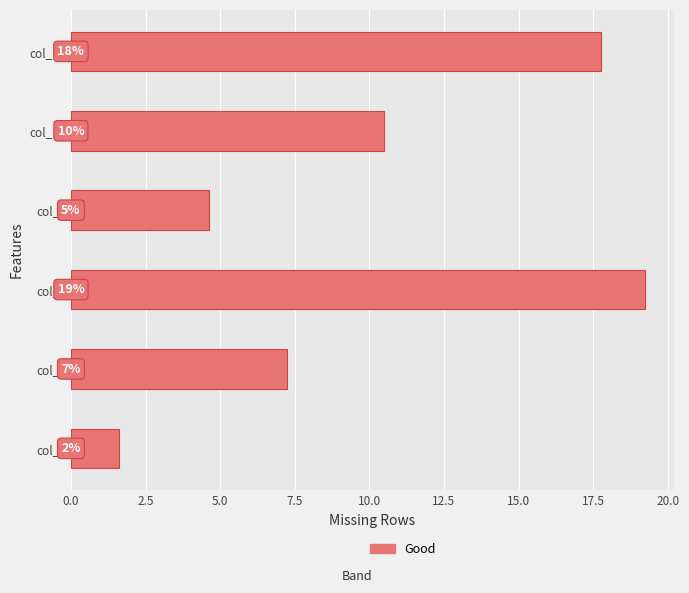

What is the greatest value displayed?

19.2